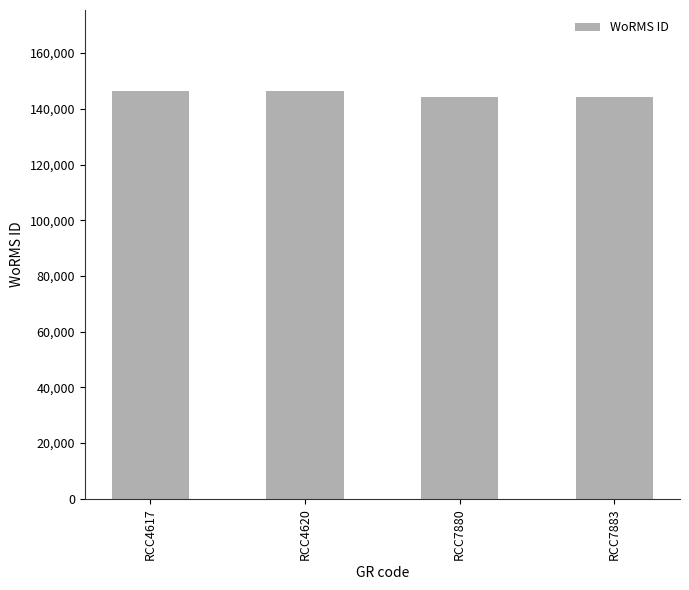

What is the value of the 4th bar from the left?

144287